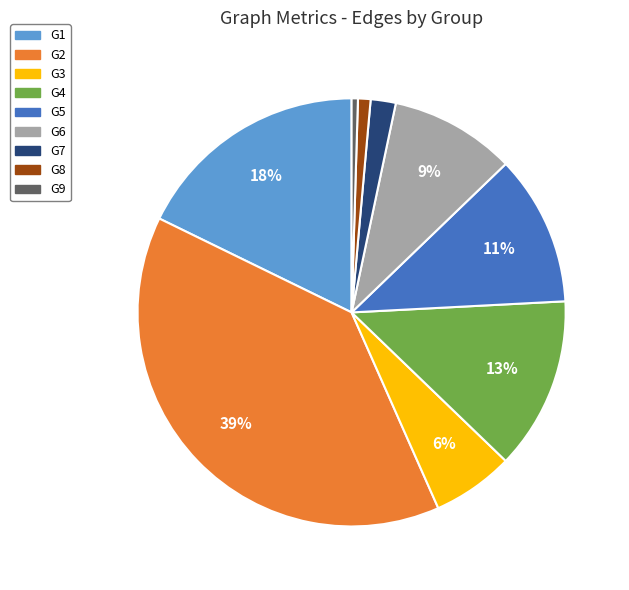

True or false: G3 accounts for 1% of the total.

False